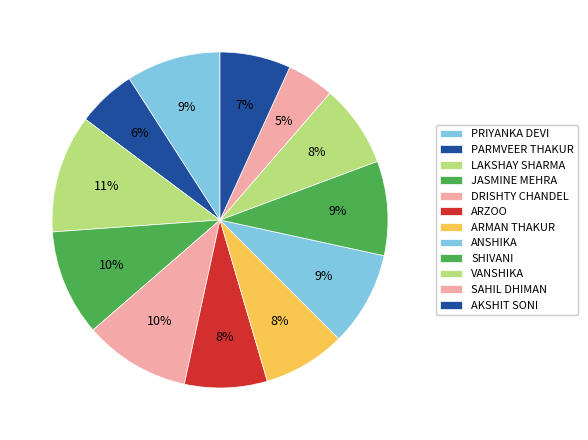

Does LAKSHAY SHARMA represent more than half of the total?

No